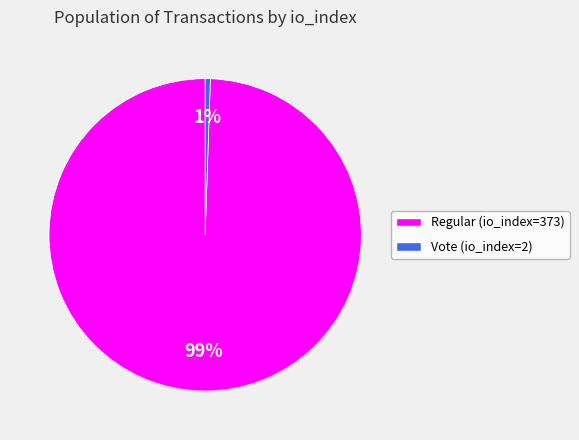

To the nearest percent, what is the combined percentage of Vote (io_index=2) and Regular (io_index=373)?

100%